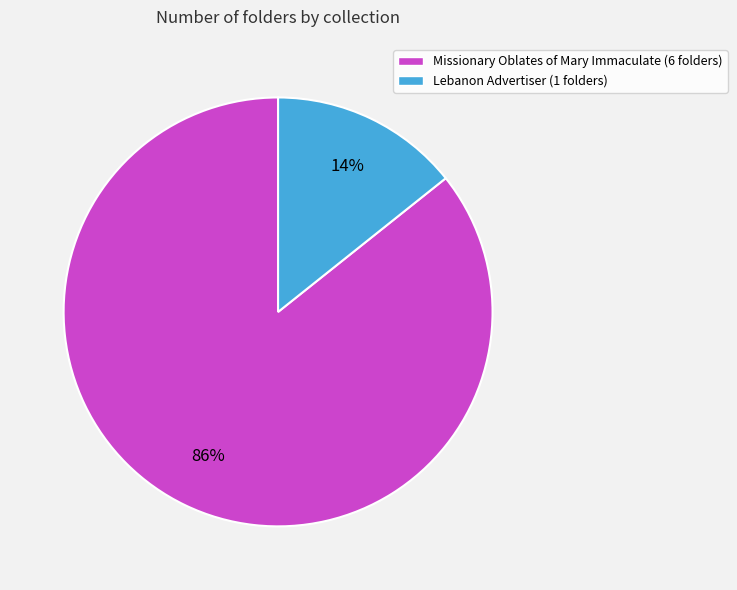

True or false: Lebanon Advertiser accounts for 14% of the total.

True